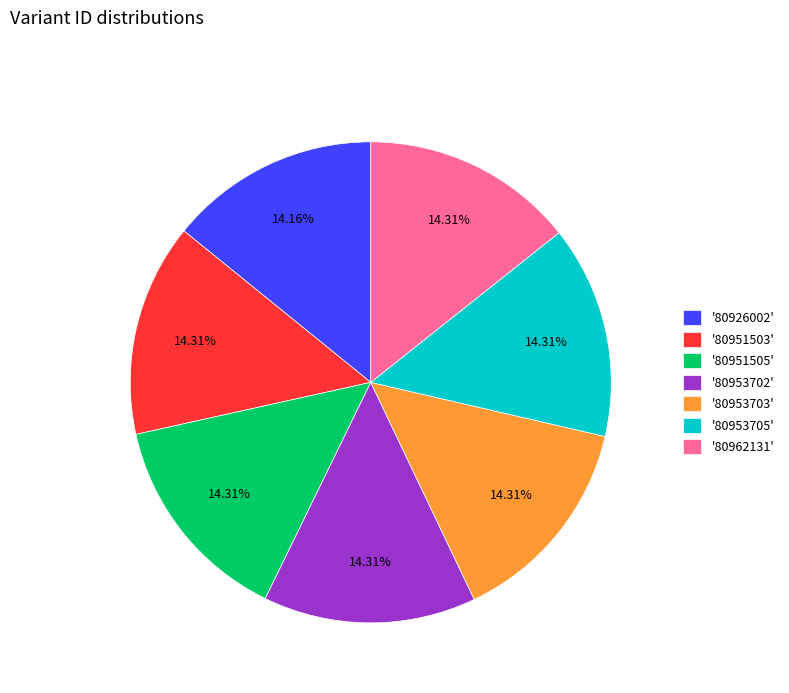

Is '80953702' the majority of the pie?

No